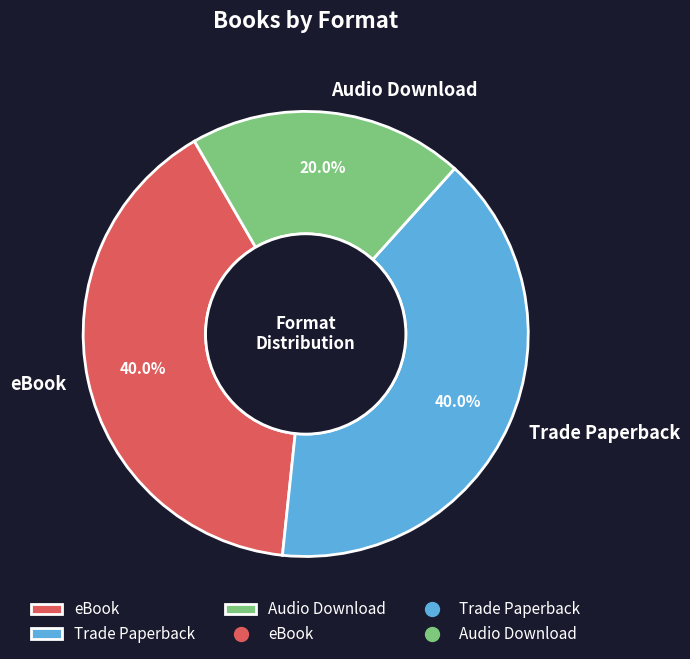

How many slices are in this pie chart?

3